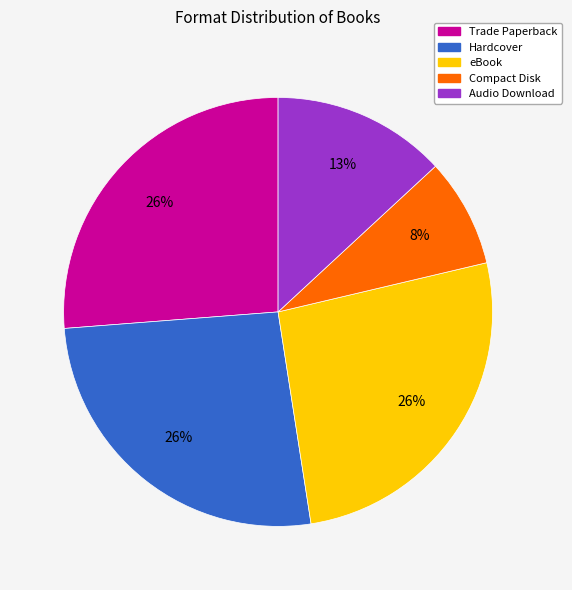

How many segments does this pie chart have?

5